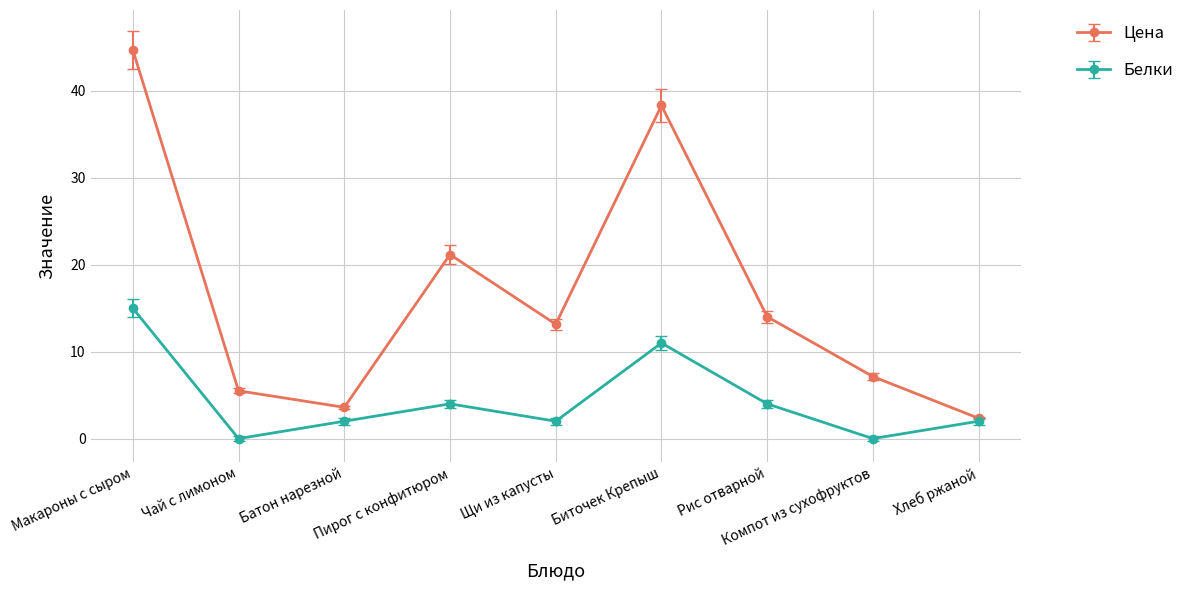

Which series has the largest total across all categories?

Цена